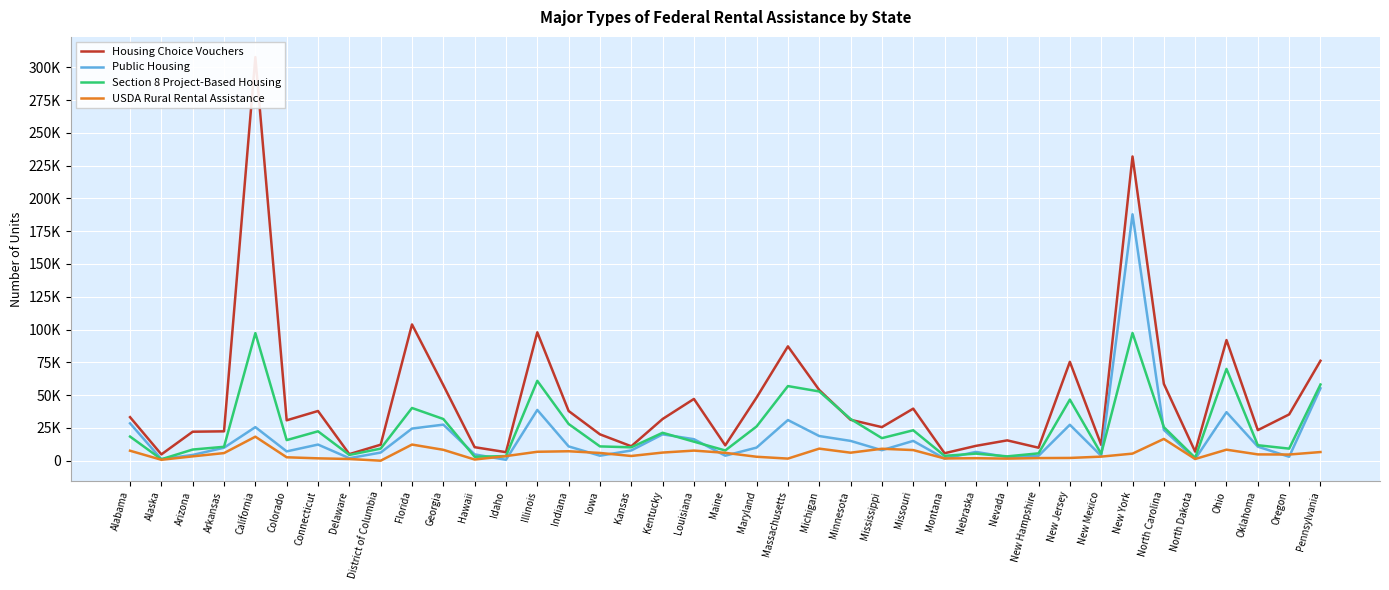

True or false: Section 8 Project-Based Housing and USDA Rural Rental Assistance intersect in this chart.

False